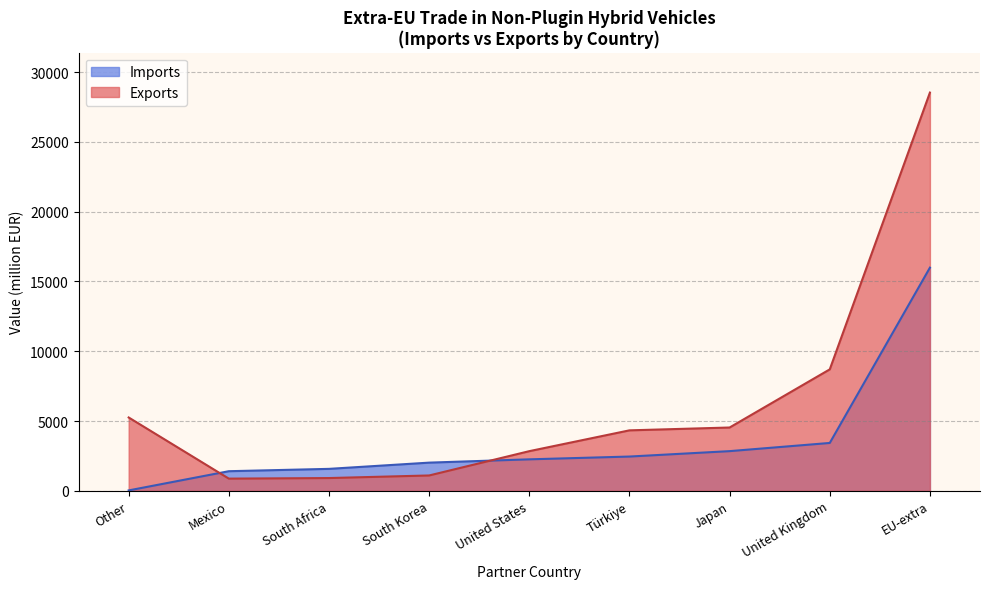

What is the greatest value displayed?

28541.3